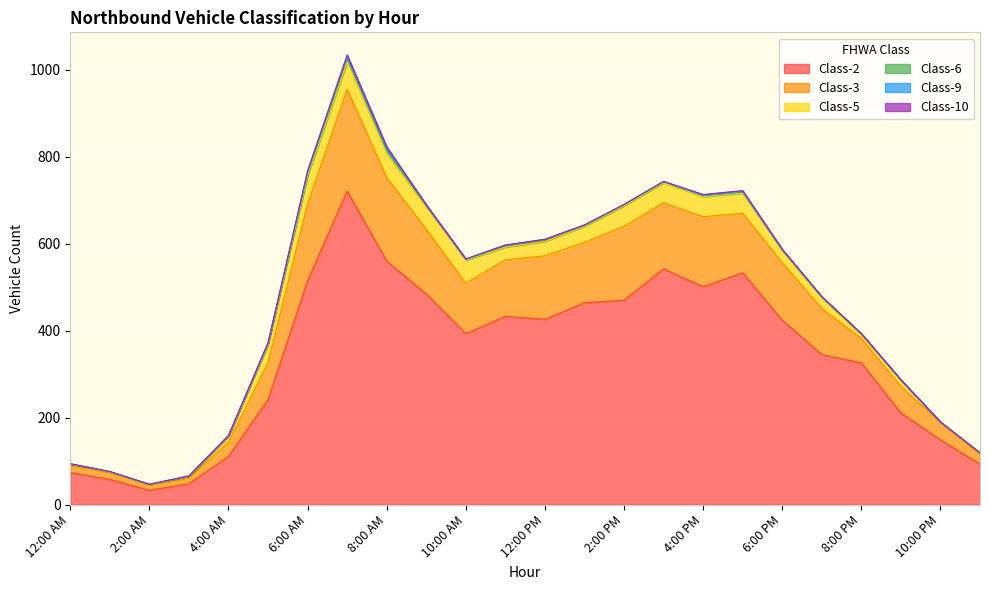

Which category has the highest value in the Class-5 series?

6:00 AM